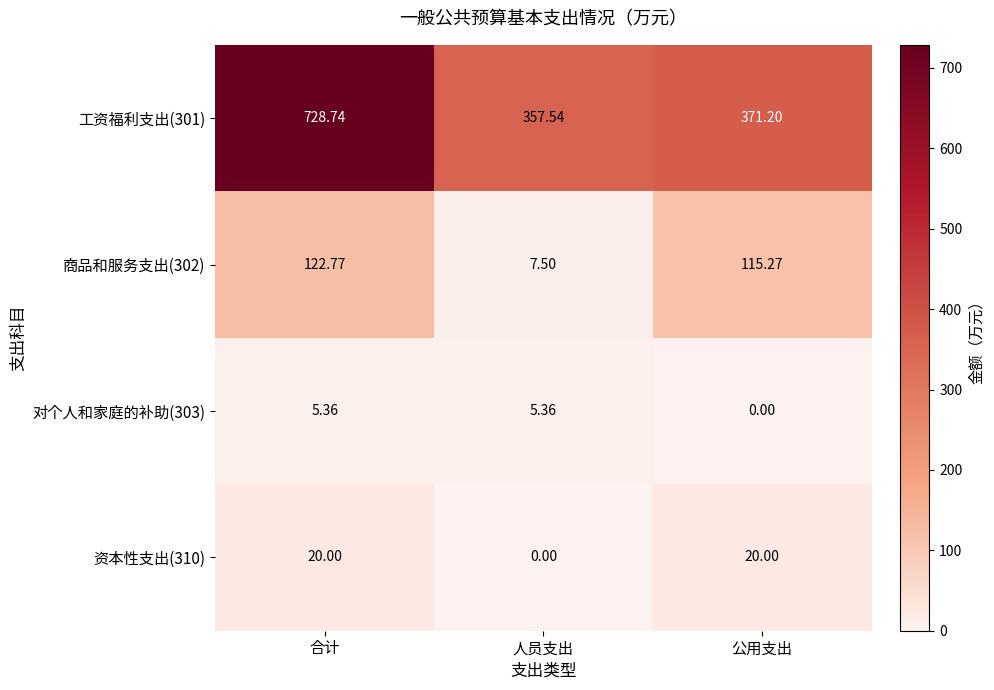

At which label is 商品和服务支出(302) closest to 65?

公用支出